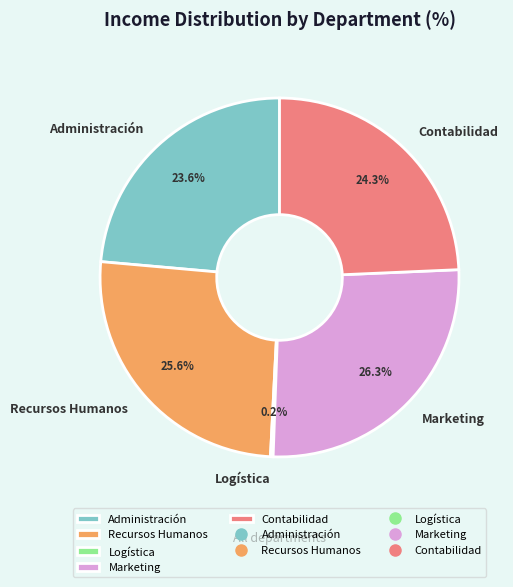

What percentage is NOT represented by Recursos Humanos?

74.4%